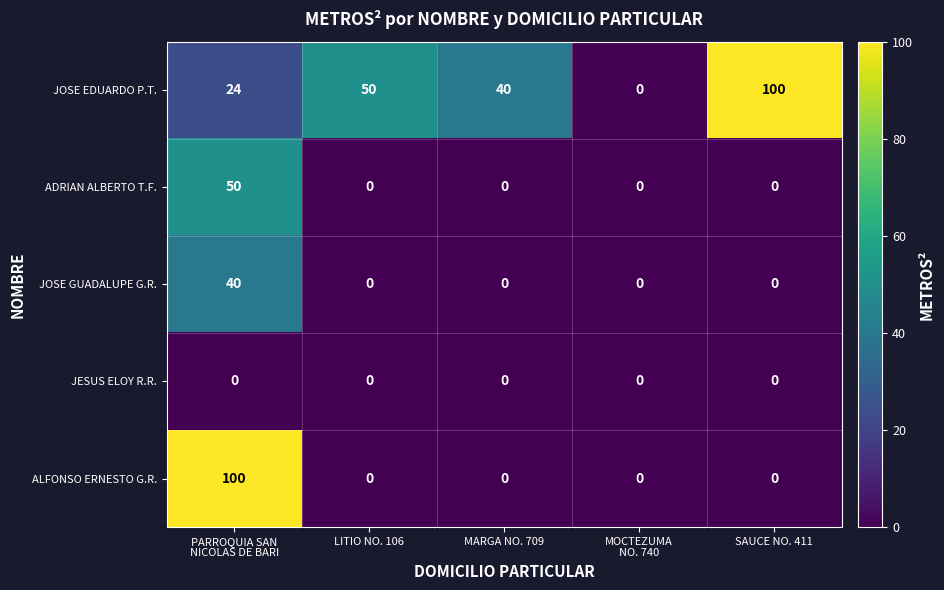

At which label is JOSE EDUARDO P.T. closest to 50?

LITIO NO. 106